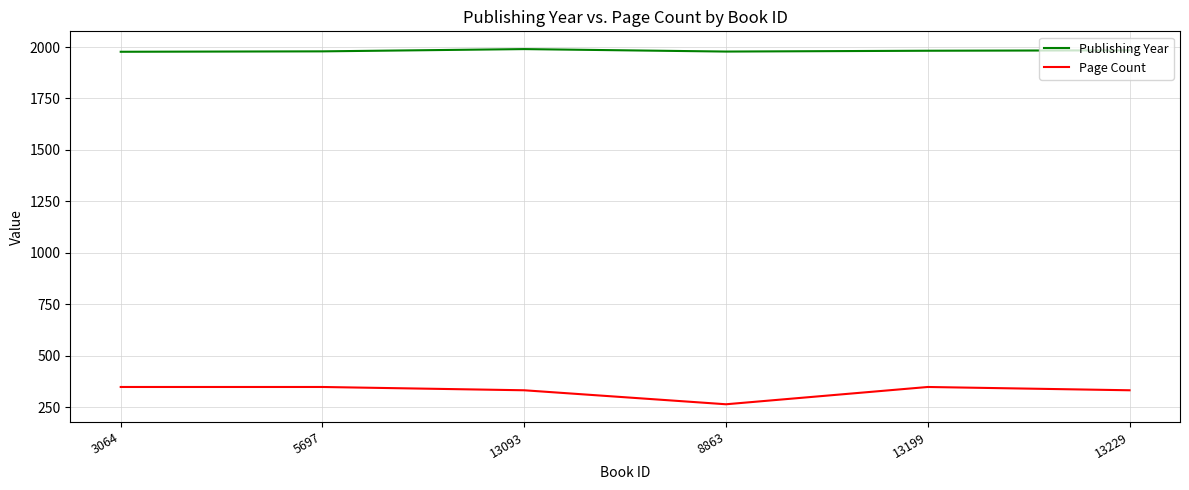

What is the difference between the highest and lowest values at 5697?

1631